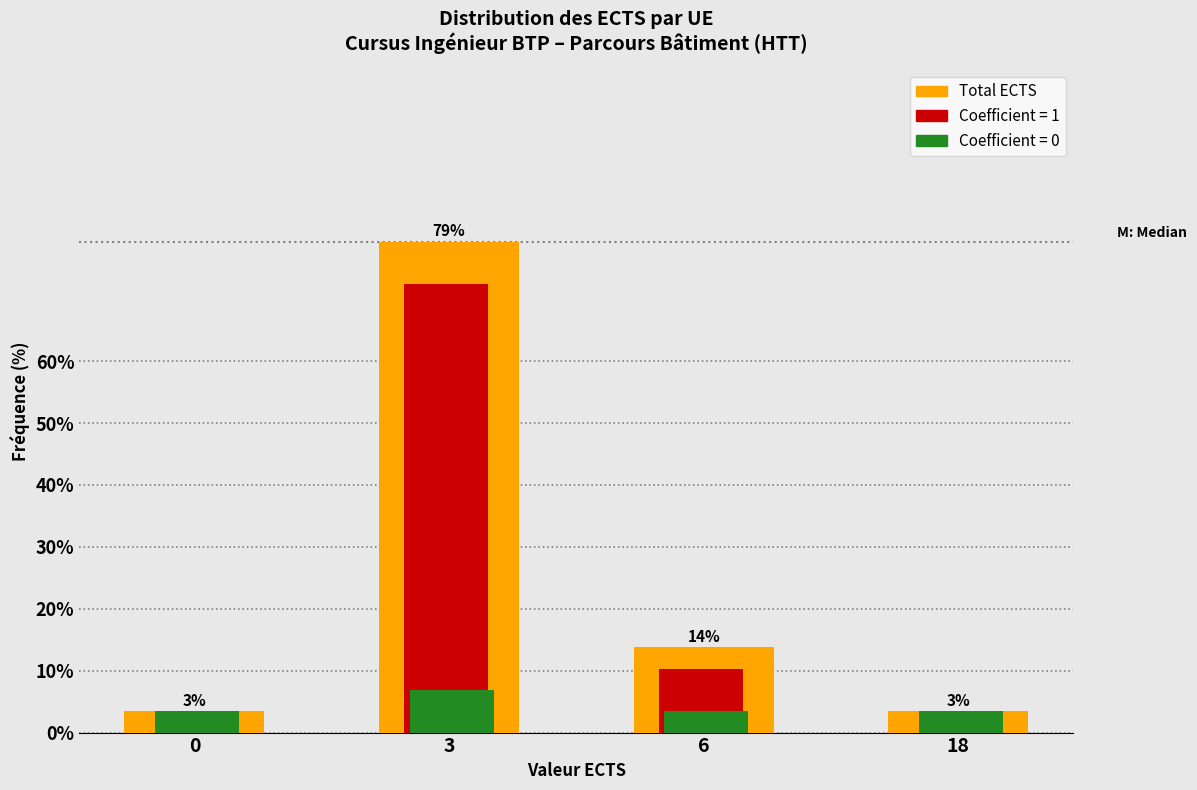

What is the greatest value displayed?

79.3